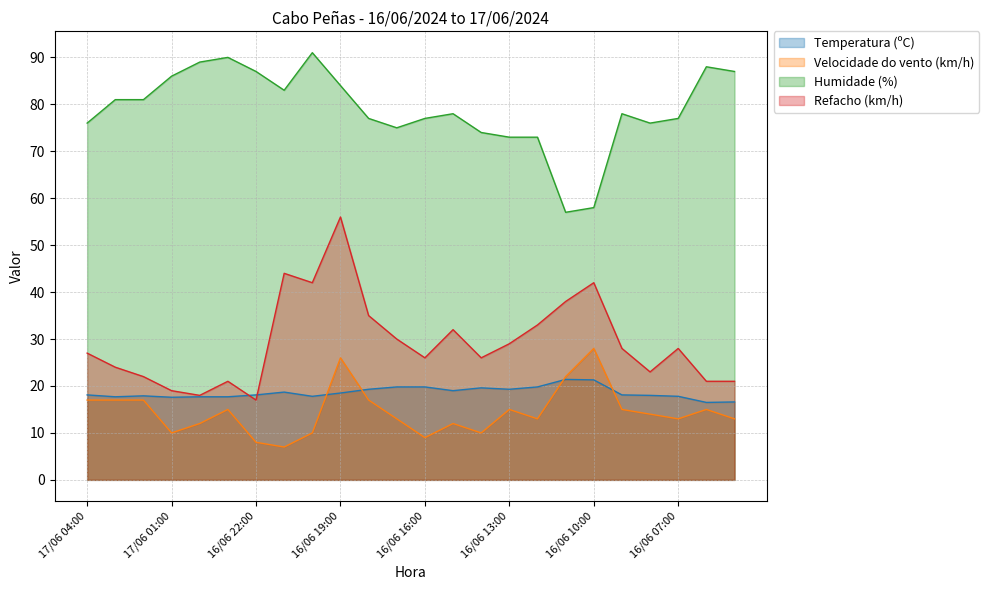

What is the difference between the highest and lowest values at 17/06 03:00?

64.0